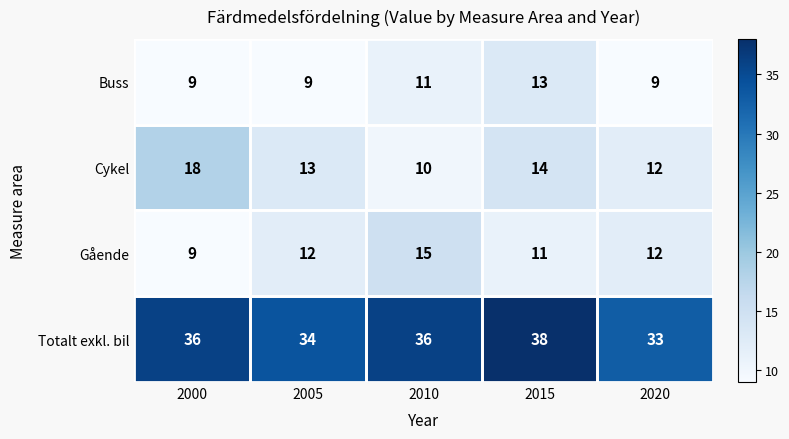

What is the difference between the highest and lowest values at 2000?

27